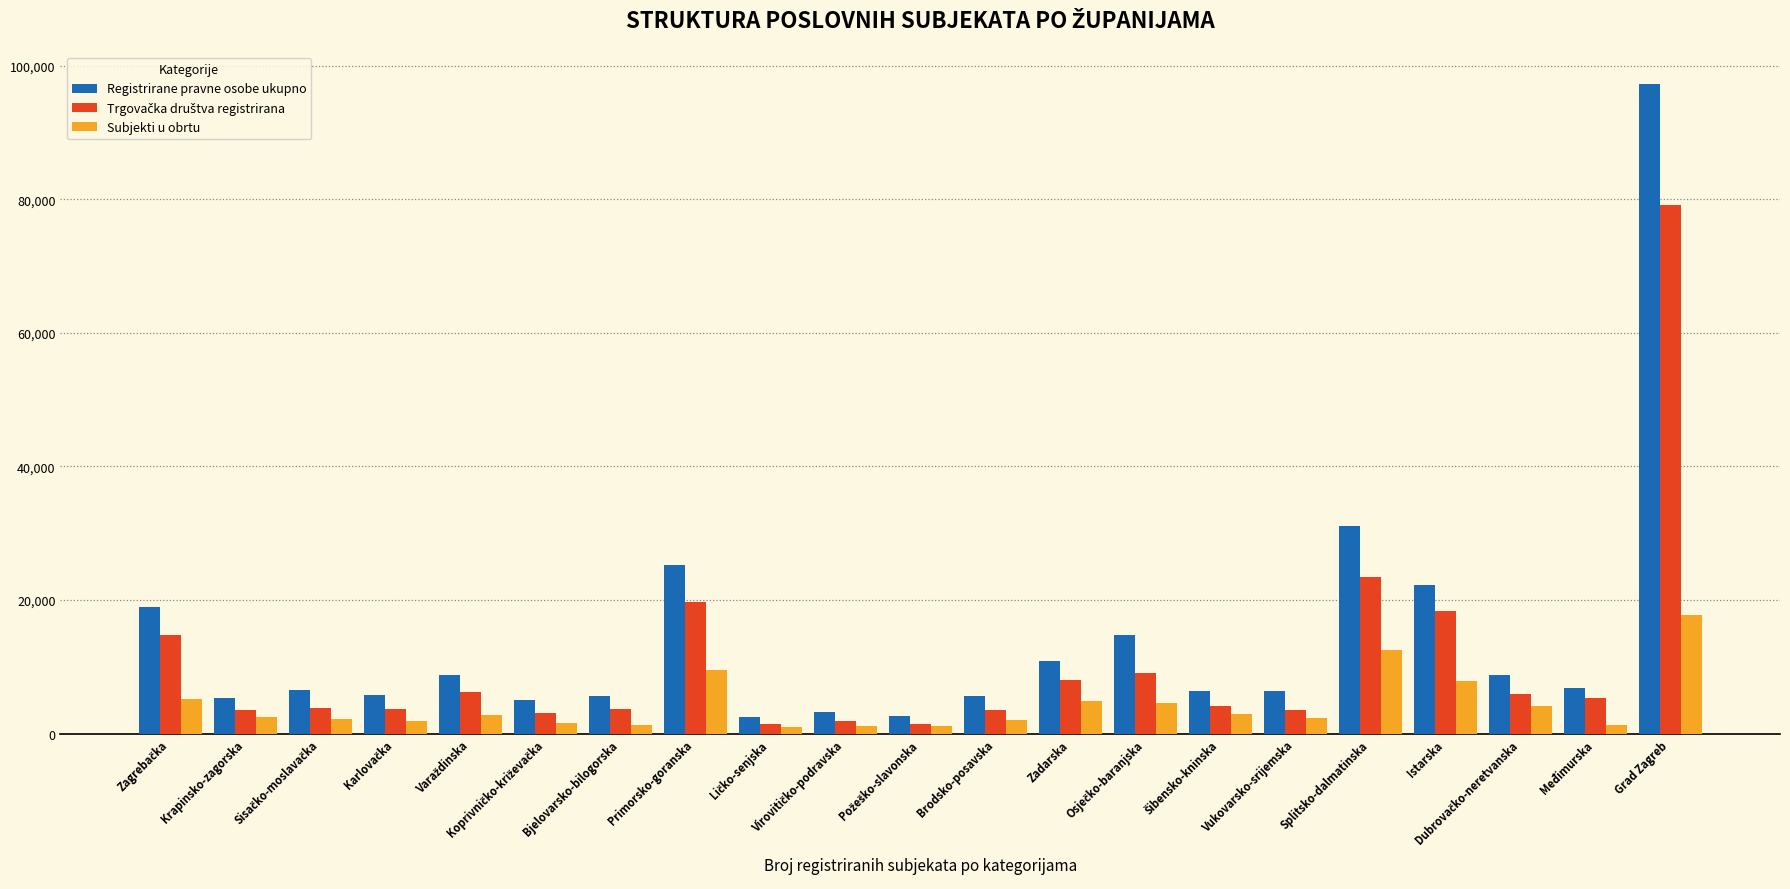

What is the difference between the maximum and minimum values in the Registrirane pravne osobe ukupno series?

94662